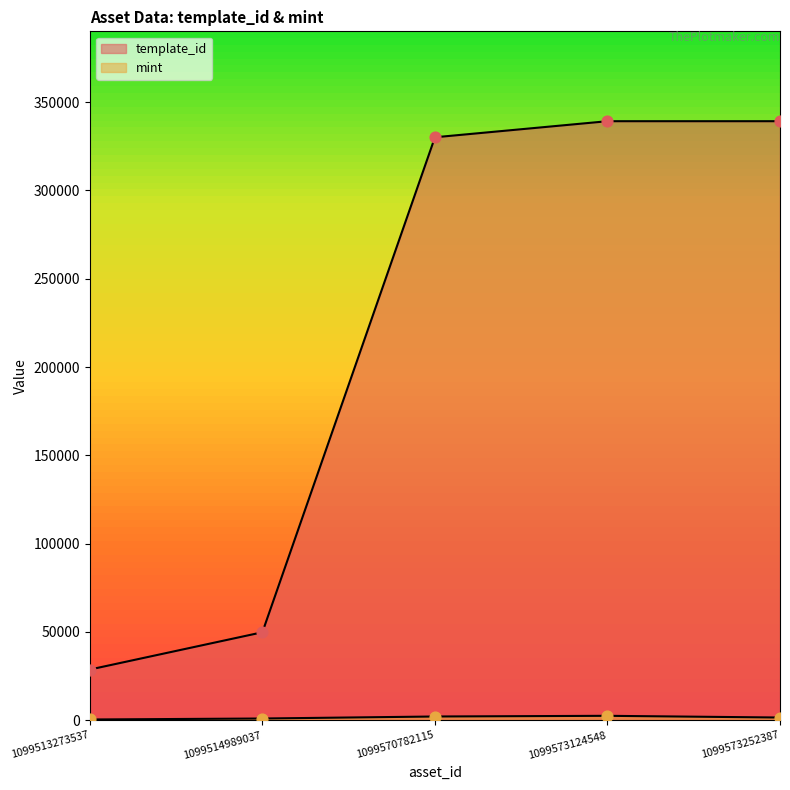

What are all the series names shown in the legend?

template_id, mint